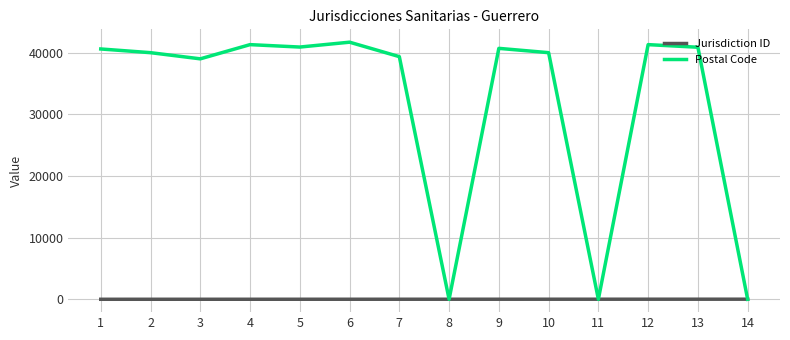

Rank the series by their average value, from lowest to highest.

Jurisdiction ID, Postal Code